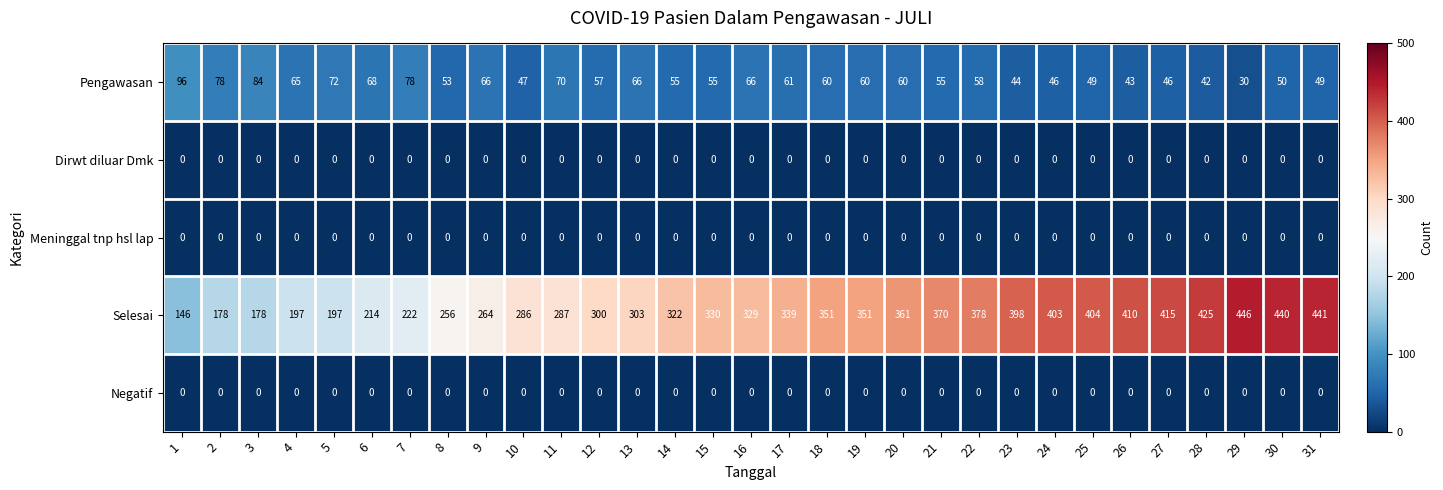

What is the greatest value displayed?

446